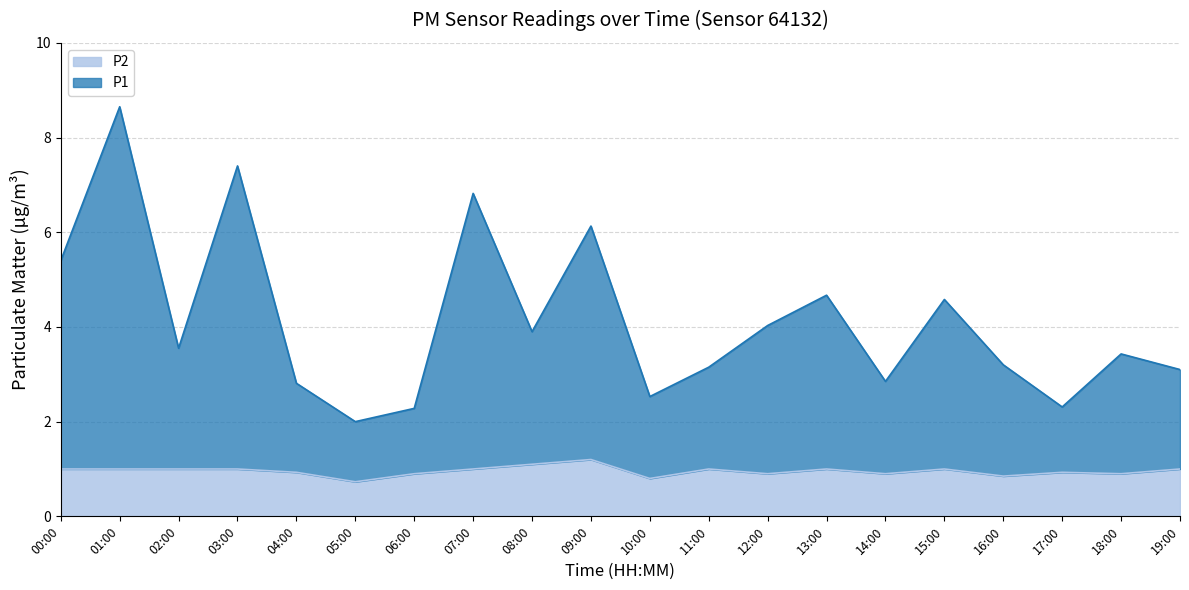

The value of P2 at 02:00 is 1.4. True or false?

False